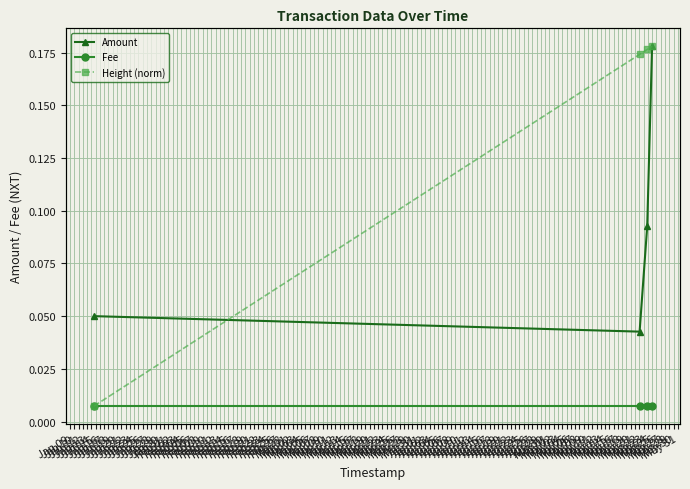

Does the chart display data point markers on the line(s)?

Yes